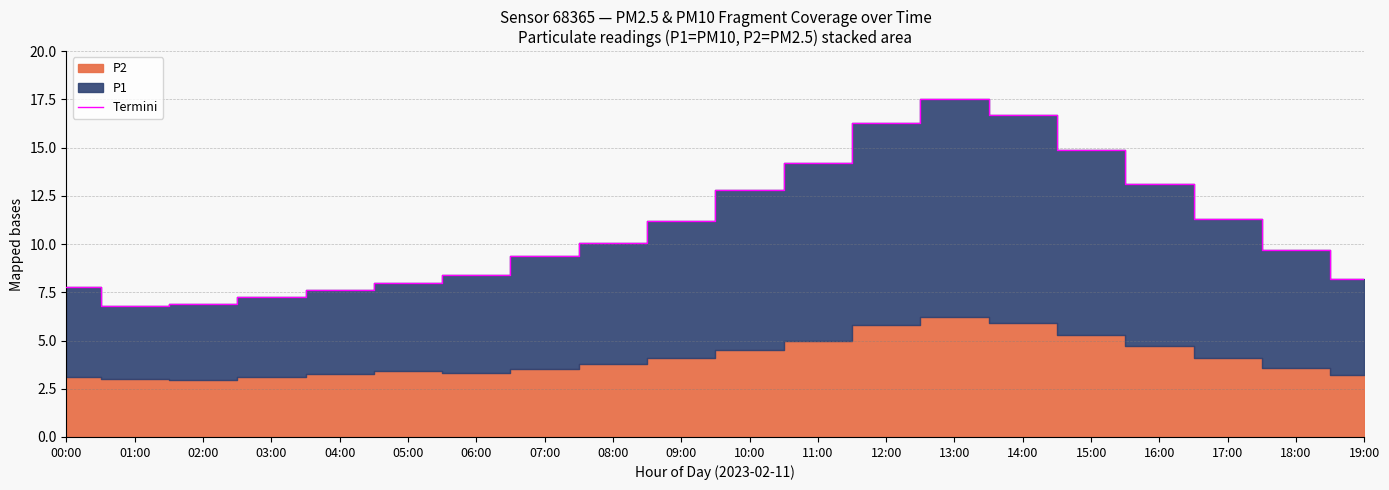

True or false: the data shows 8.0 at 05:00.

True